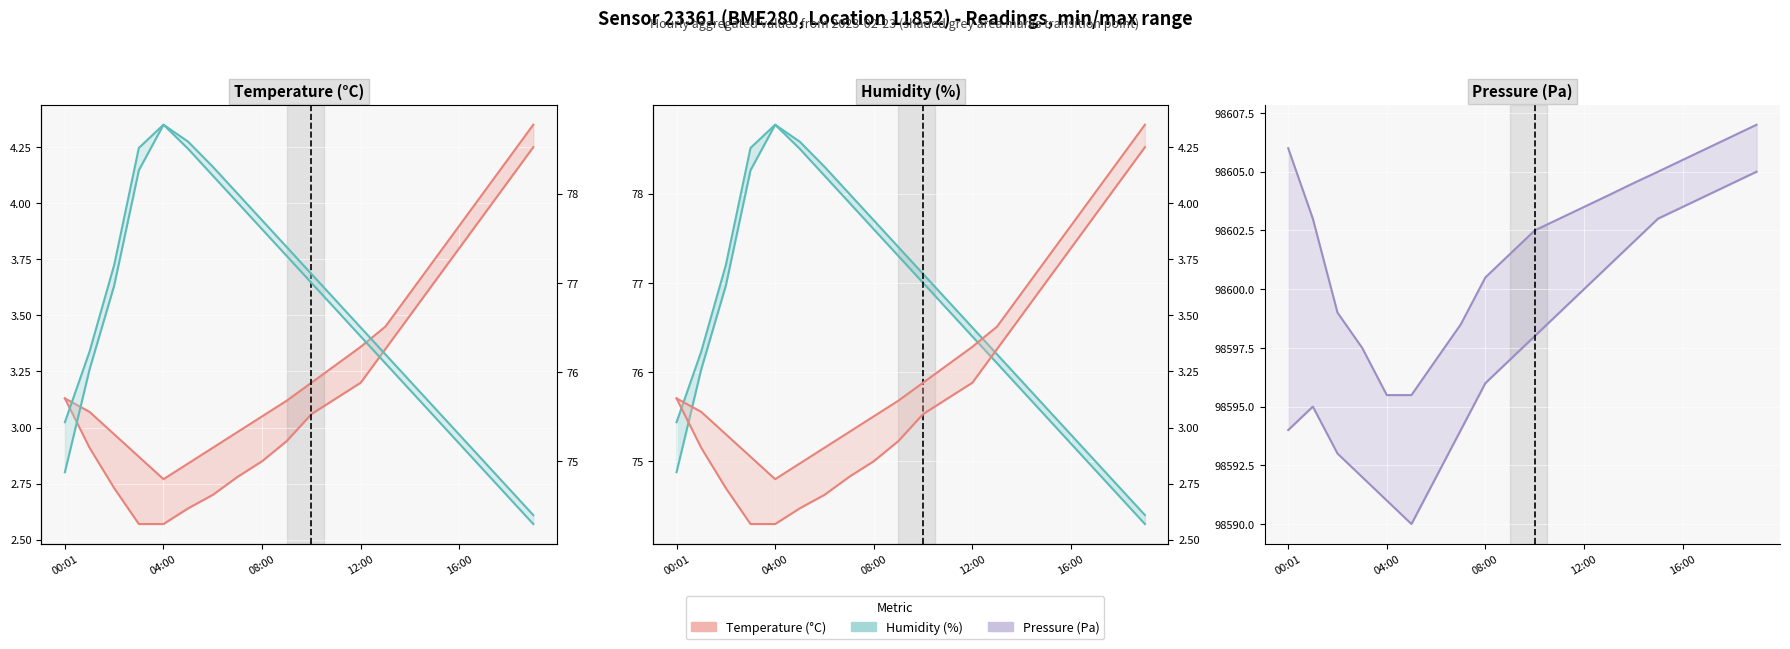

What is the label of the 2nd point from the left?

01:00